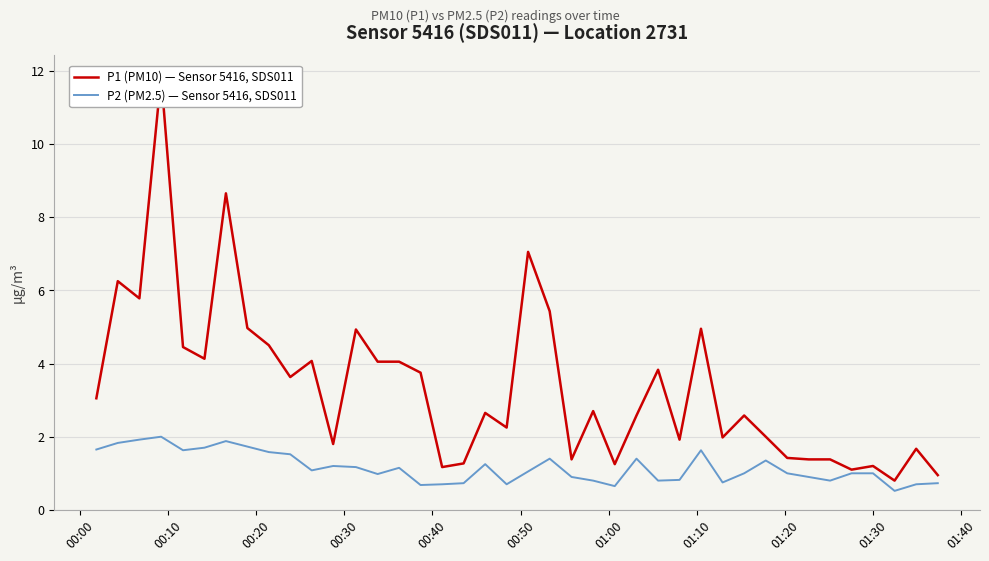

What is the minimum value for P2 (PM2.5) — Sensor 5416, SDS011?

0.5